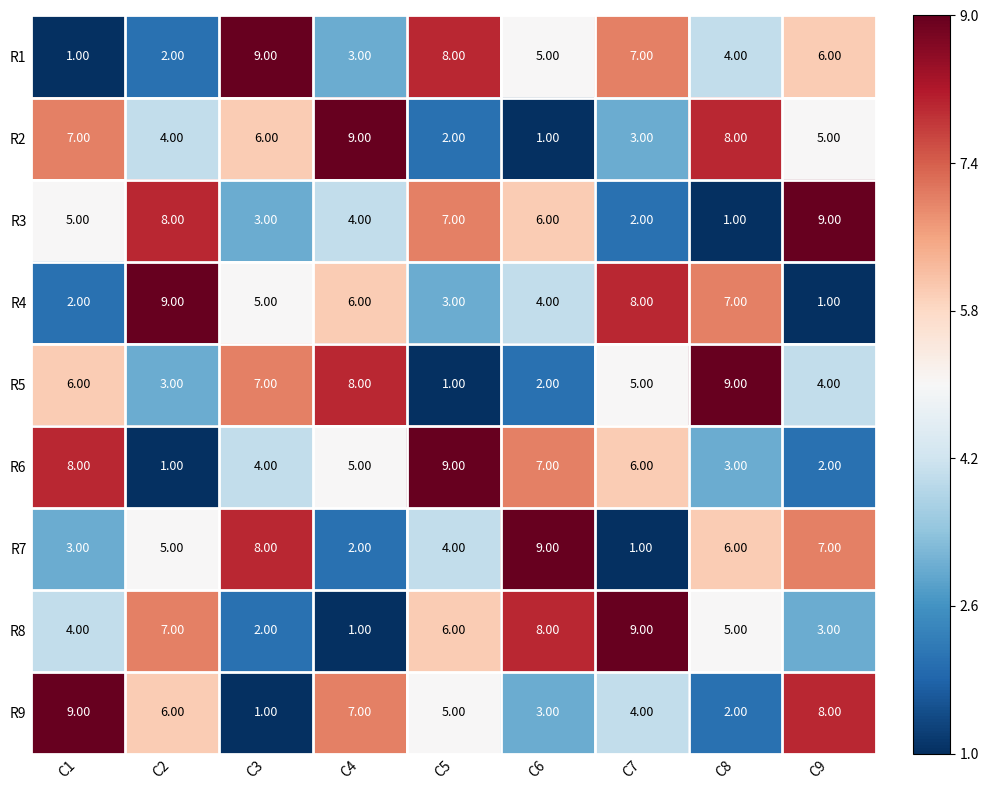

What is the spread (max minus min) of values at C2?

8